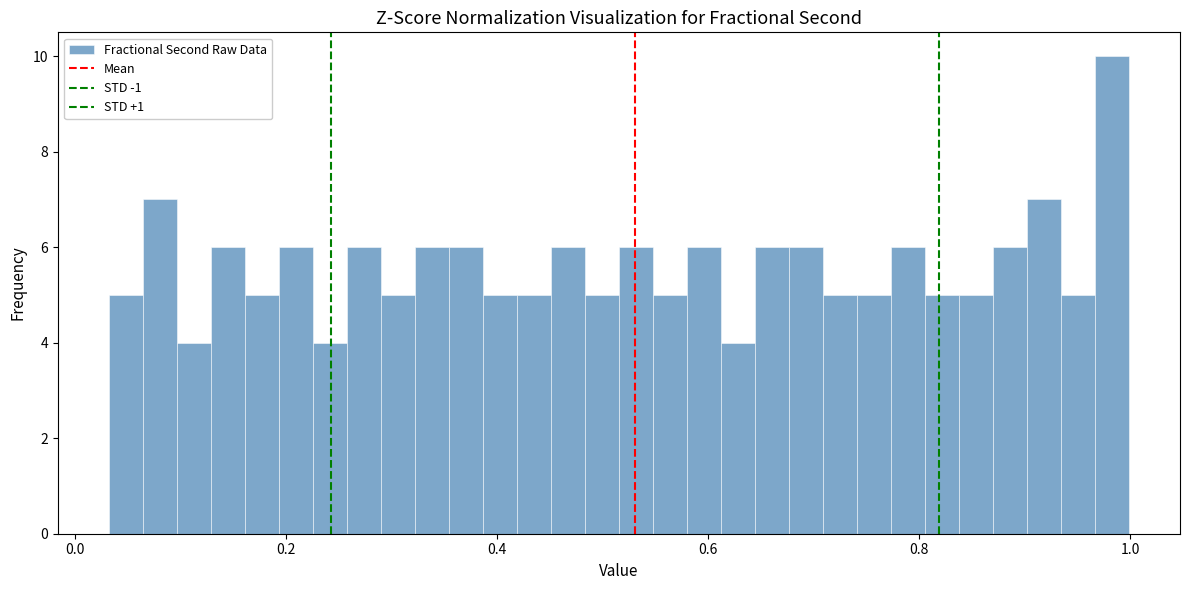

Around what value on the x-axis is the tallest bar? Give the approximate position of its centre, as read against the axis.

0.98